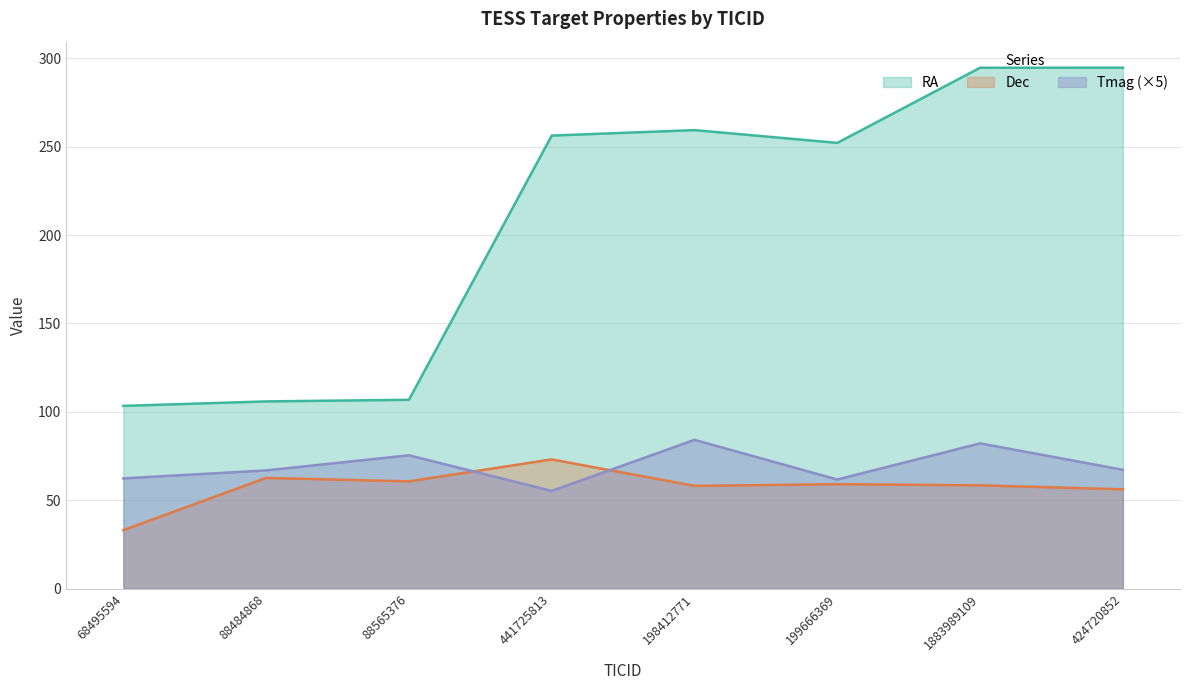

What is the value of the Tmag point at the 5th from the left?

84.1